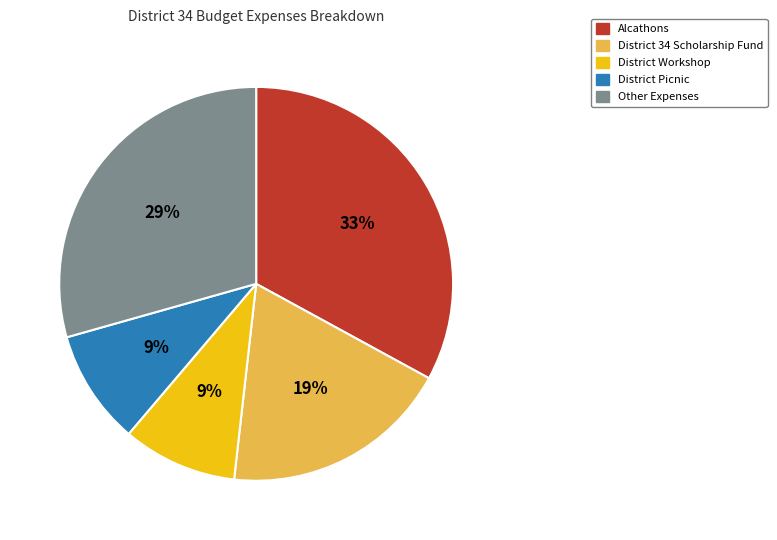

Do Alcathons and District 34 Scholarship Fund together represent more than half of the pie?

Yes